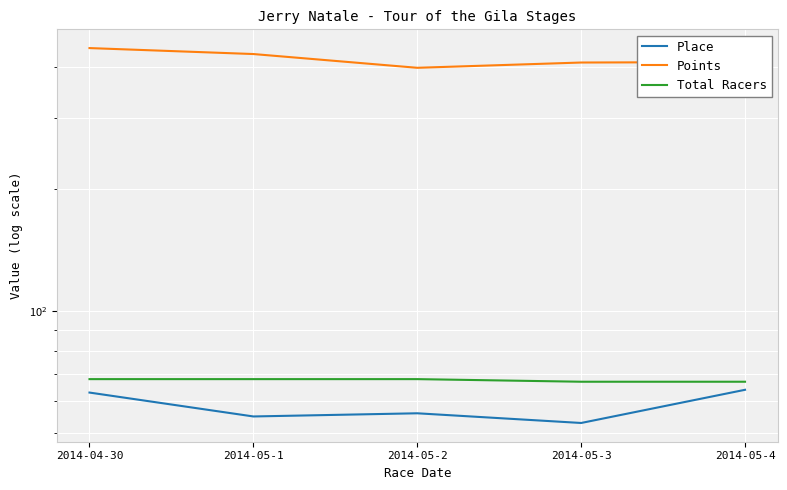

True or false: Total Racers and Points cross at least once.

False